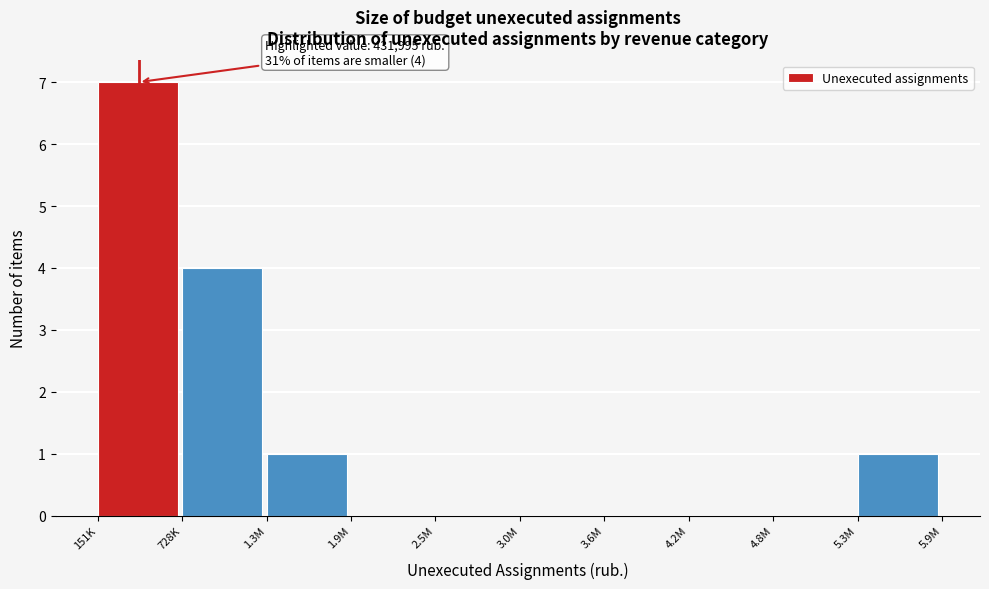

Reading left to right, list all the values displayed in this chart.

151K=7	728K=4	1.3M=1	1.9M=0	2.5M=0	3.0M=0	3.6M=0	4.2M=0	4.8M=0	5.3M=1